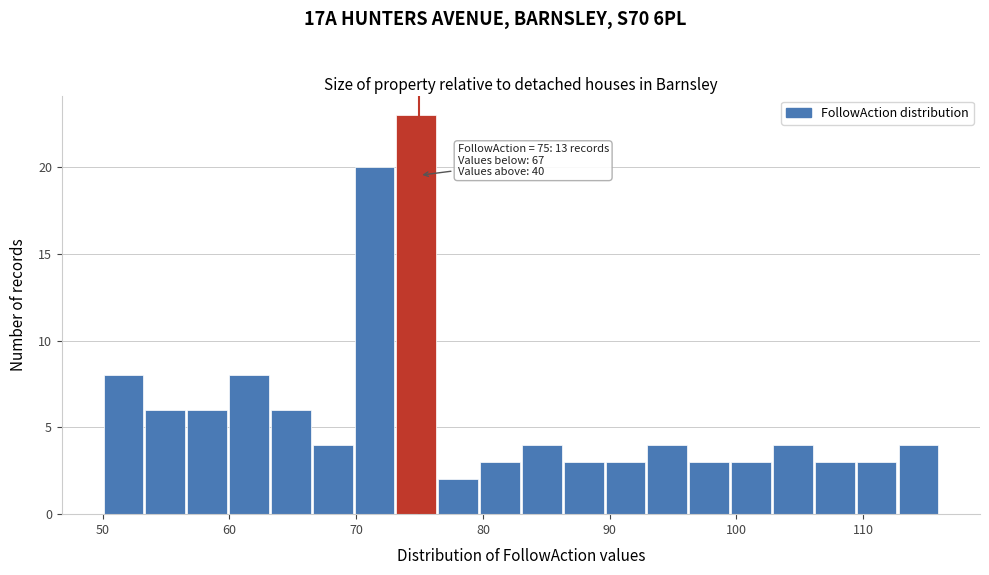

Read against the x-axis, roughly where is the centre of the tallest bar?

75